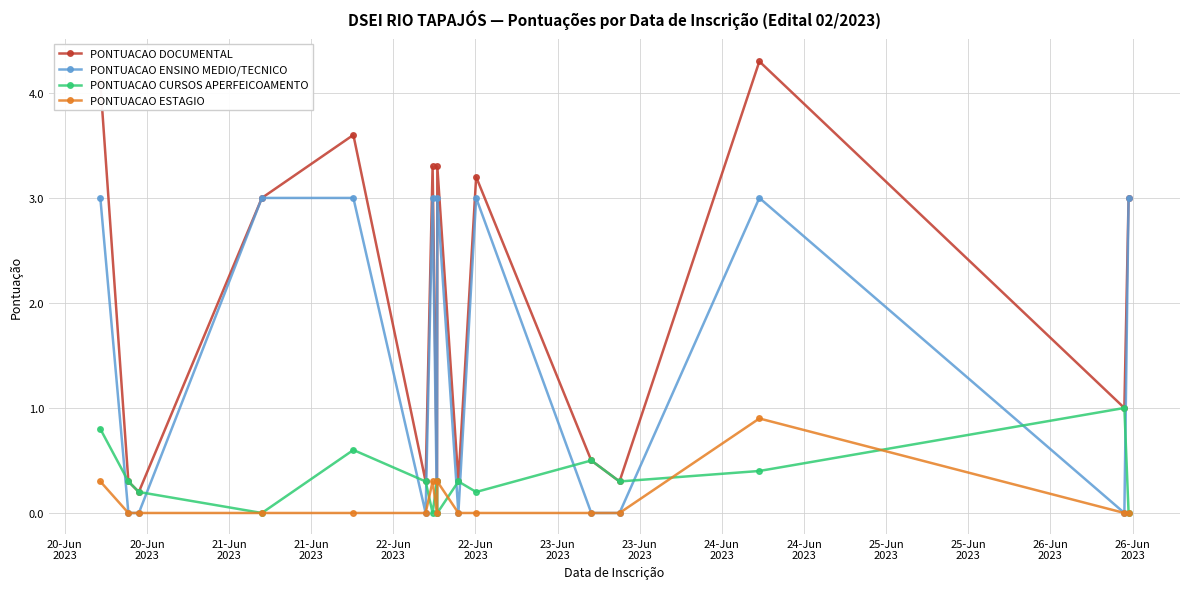

Which series has the widest spread of values?

PONTUACAO DOCUMENTAL